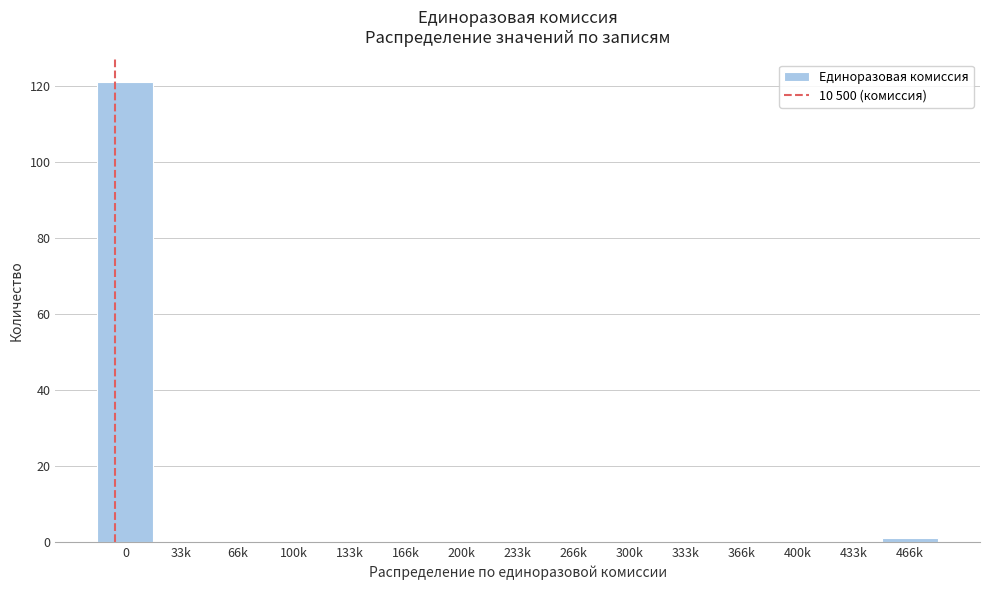

Reading left to right, list all the values displayed in this chart.

0=121	33k=0	66k=0	100k=0	133k=0	166k=0	200k=0	233k=0	266k=0	300k=0	333k=0	366k=0	400k=0	433k=0	466k=1